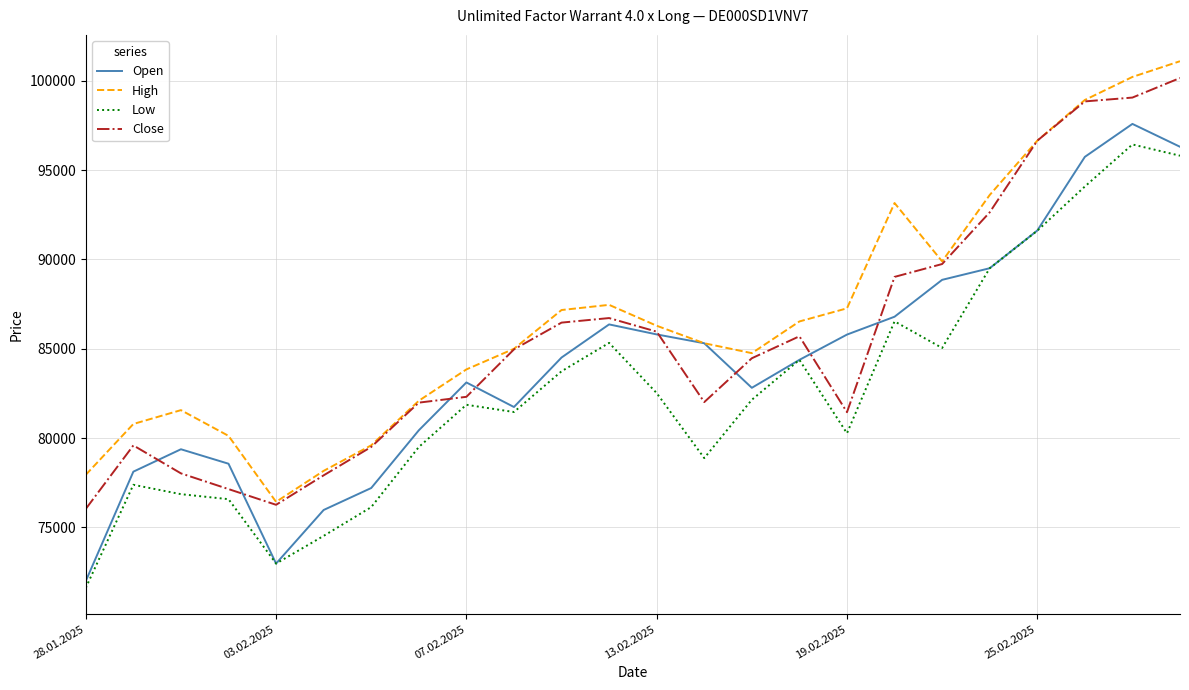

List the series in order of their overall mean, lowest first.

Low, Open, Close, High